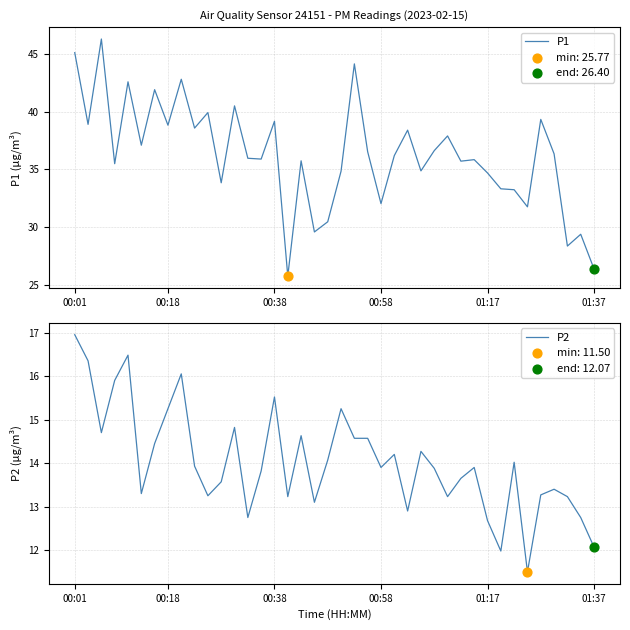

Which series has the largest Y range (max minus min)?

P1